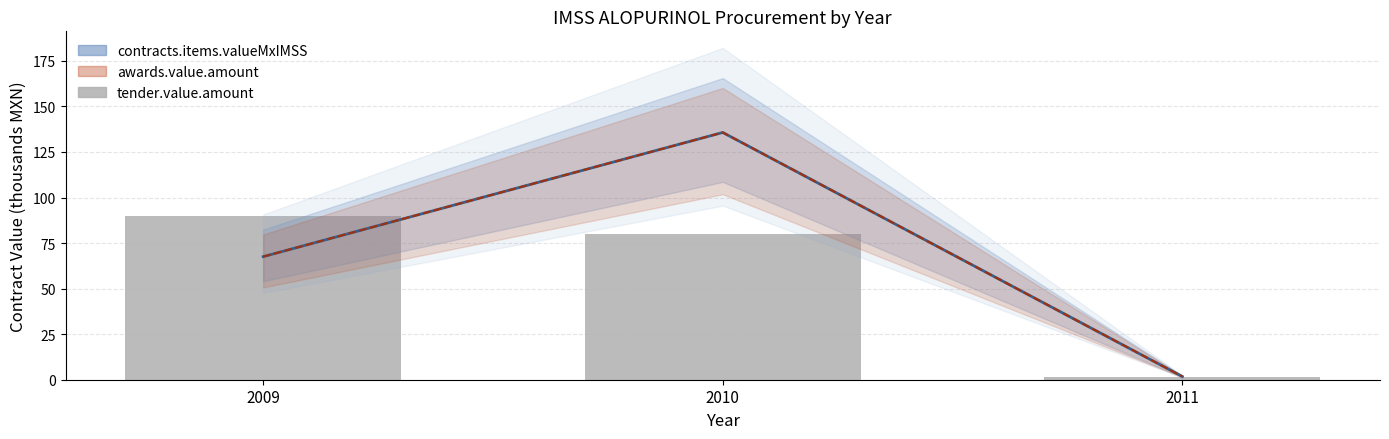

At which category is the sum across all series the highest?

2010